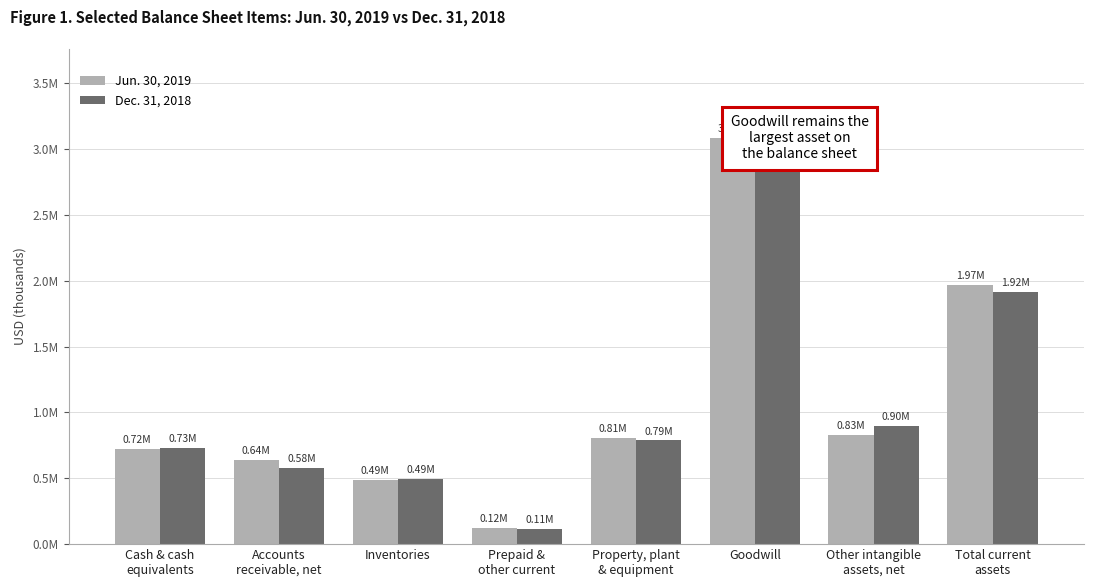

What is the maximum value shown in the chart?

3081302